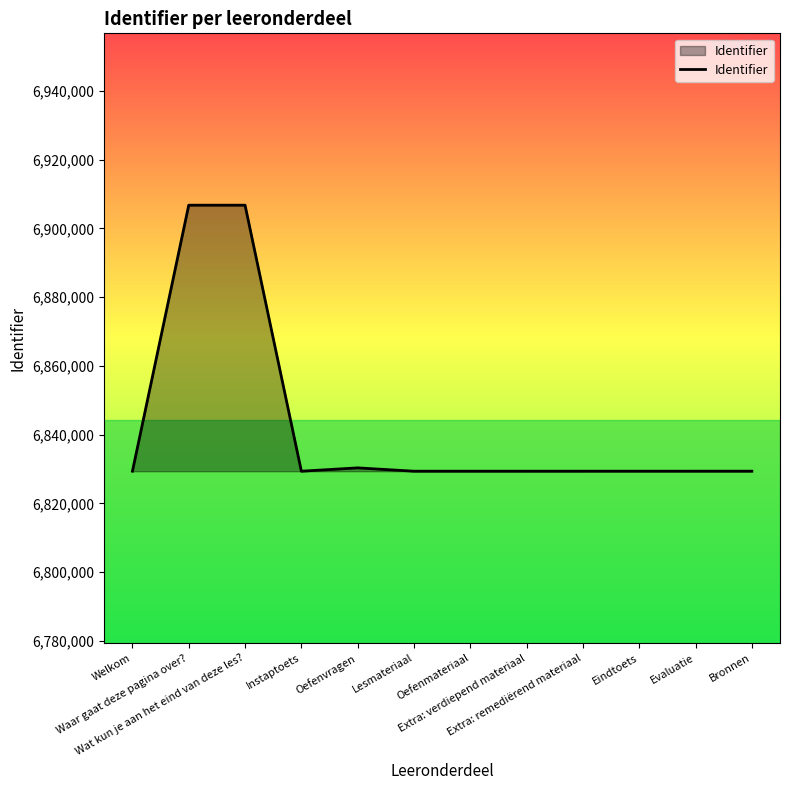

What is the maximum value shown in the chart?

6906781